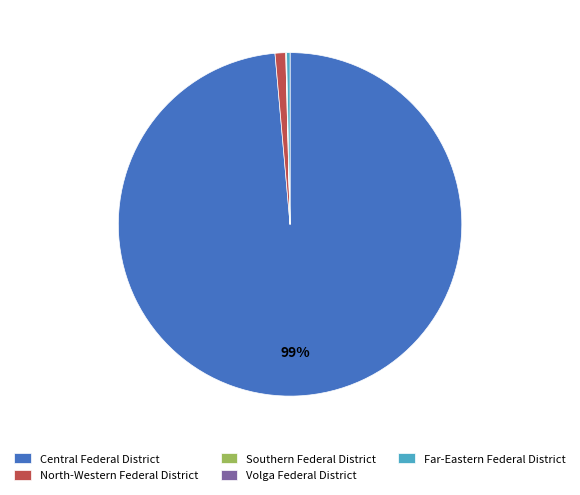

To the nearest percent, what is the difference between the largest and smallest slice percentages?

99%